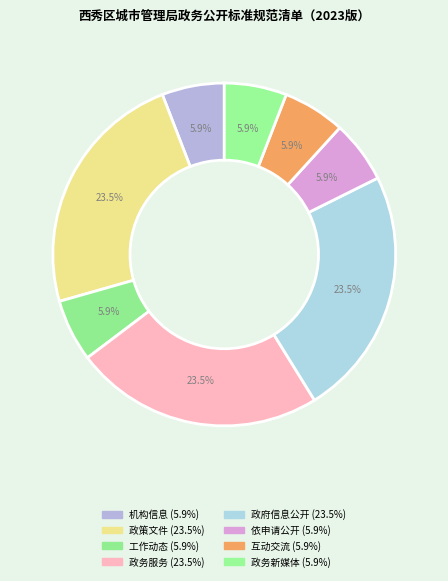

What percentage is the 政务新媒体 slice, to the nearest percent?

6%